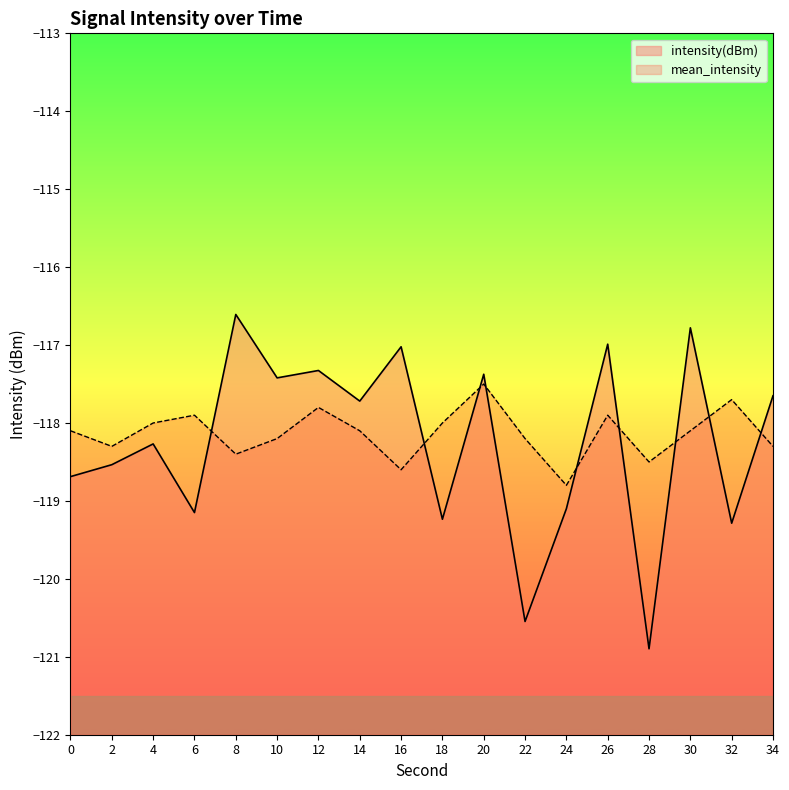

In intensity(dBm), how many points are higher than both neighbors (excluding endpoints)?

7